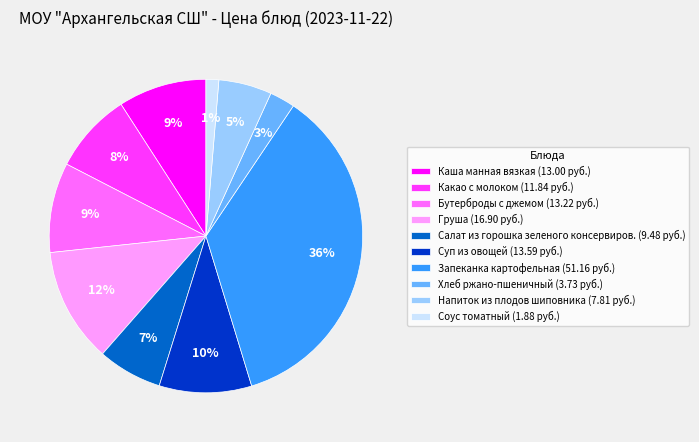

Is there a majority slice in this chart?

No